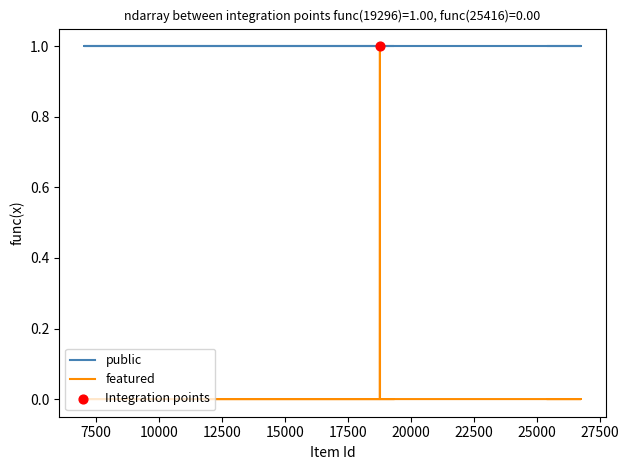

Is the value of featured at 12 greater than the value of public at 15?

No